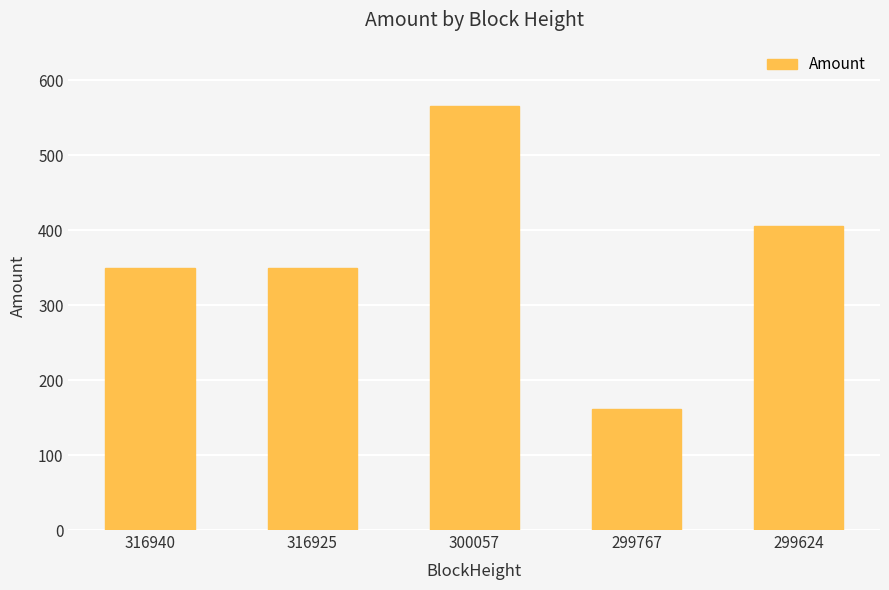

What is the value of the 2nd bar from the left?

350.0